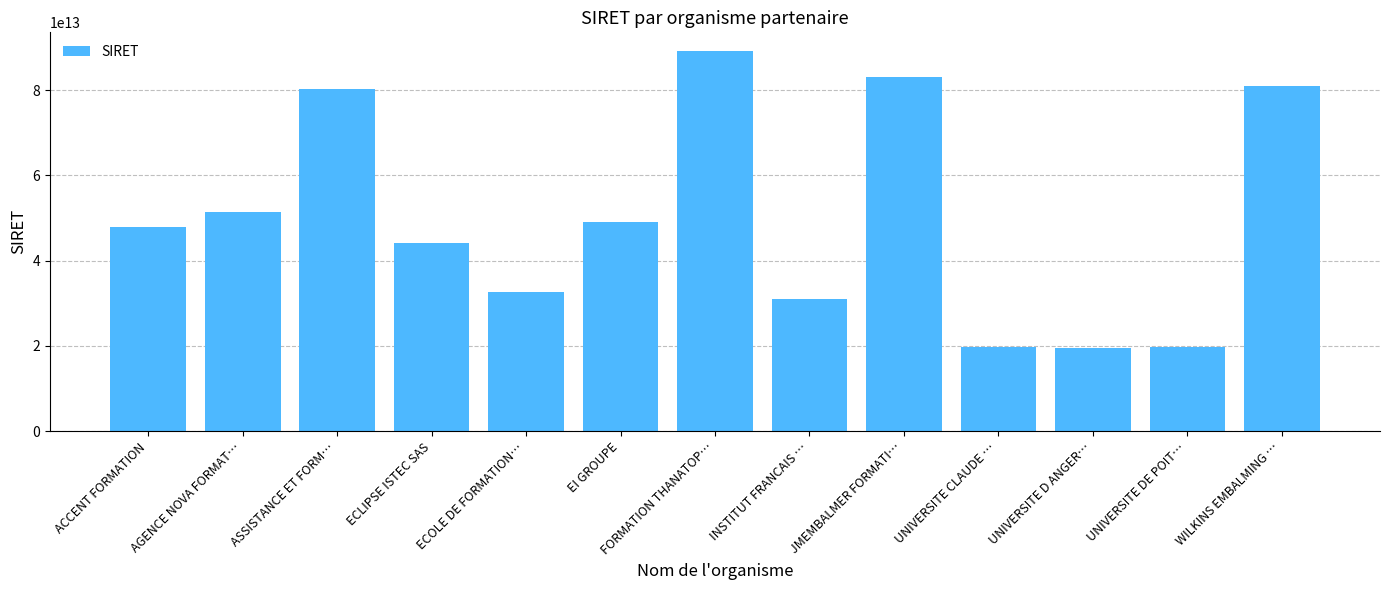

At which label is the value closest to 54306521300163?

AGENCE NOVA FORMAT…